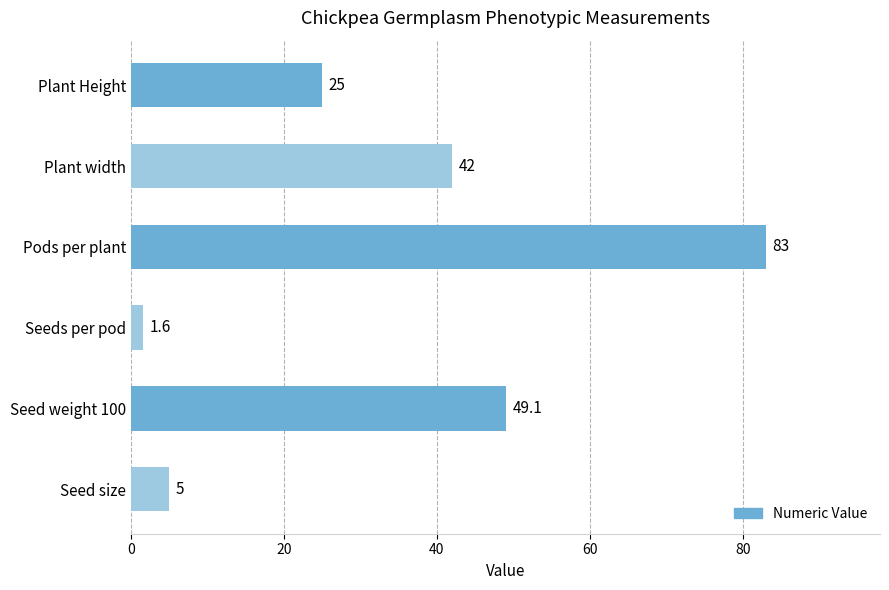

Does the chart contain any negative values?

No